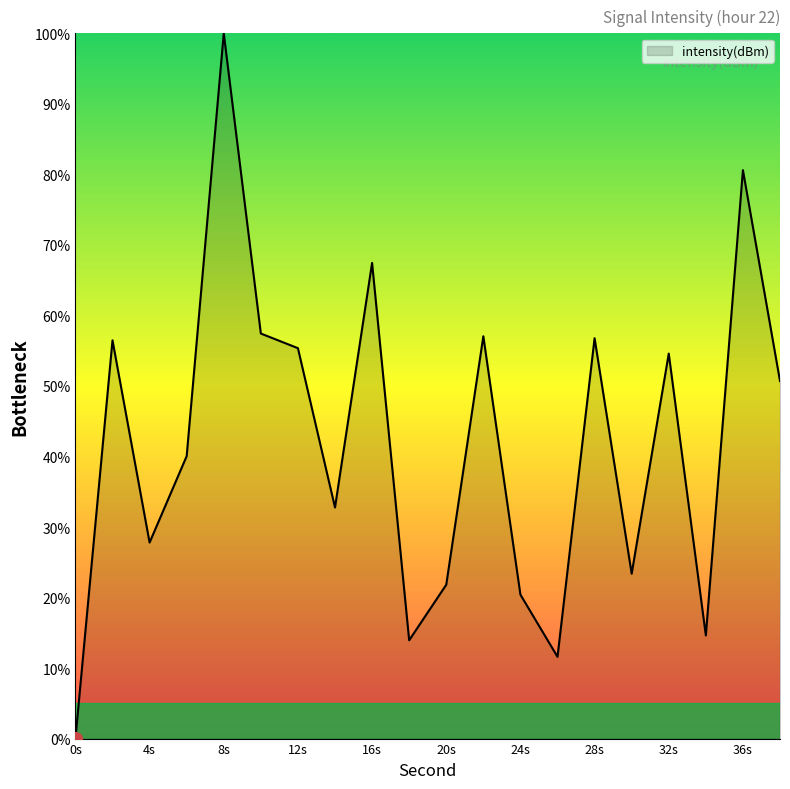

What is the greatest value displayed?

100.0